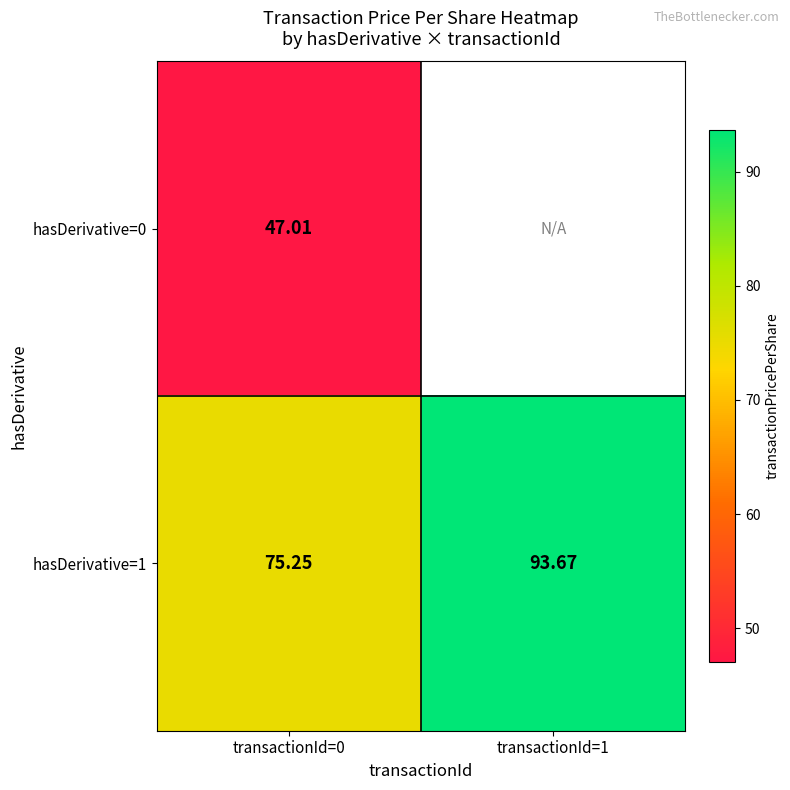

At which label does hasDerivative=1 reach its minimum?

transactionId=0